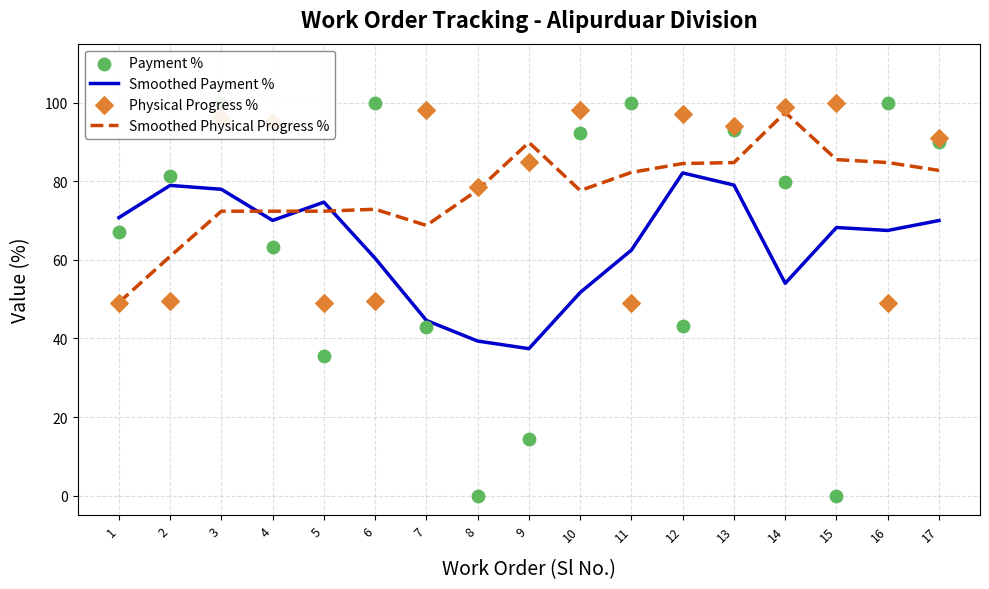

Which series has the largest total across all categories?

Physical Progress %